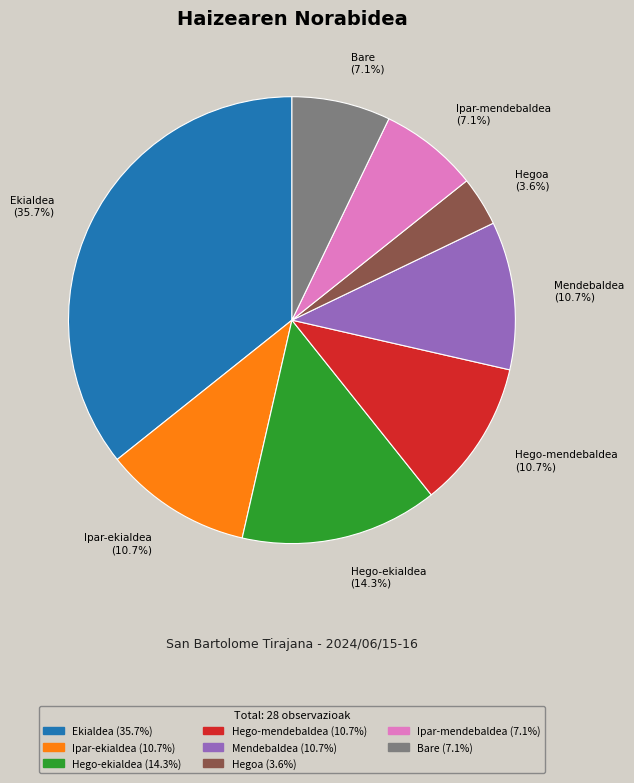

To the nearest percent, what portion does Ekialdea represent?

36%